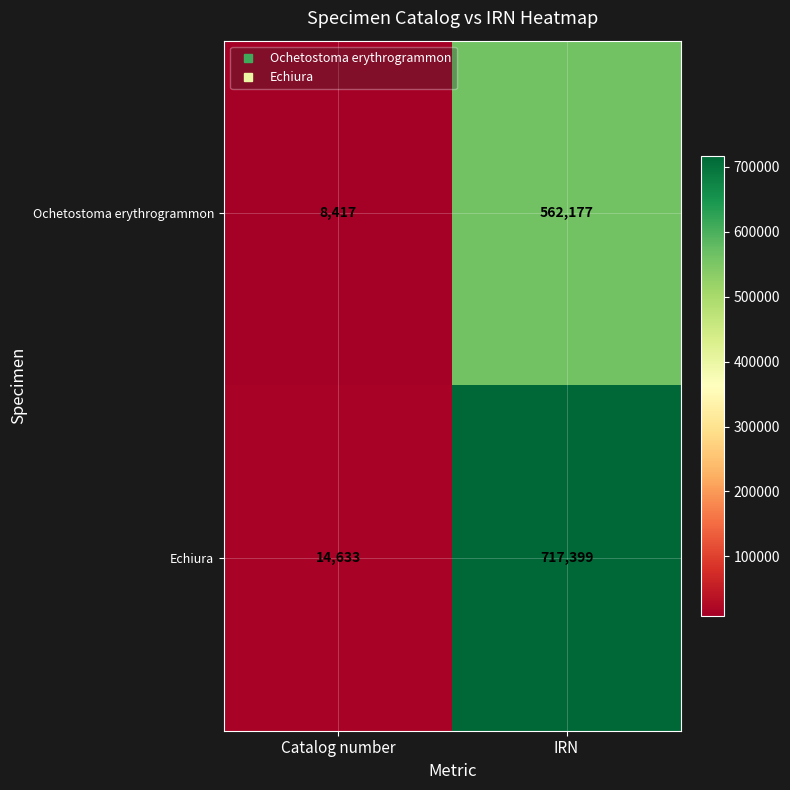

The Echiura series shows 7183 at Catalog number. True or false?

False